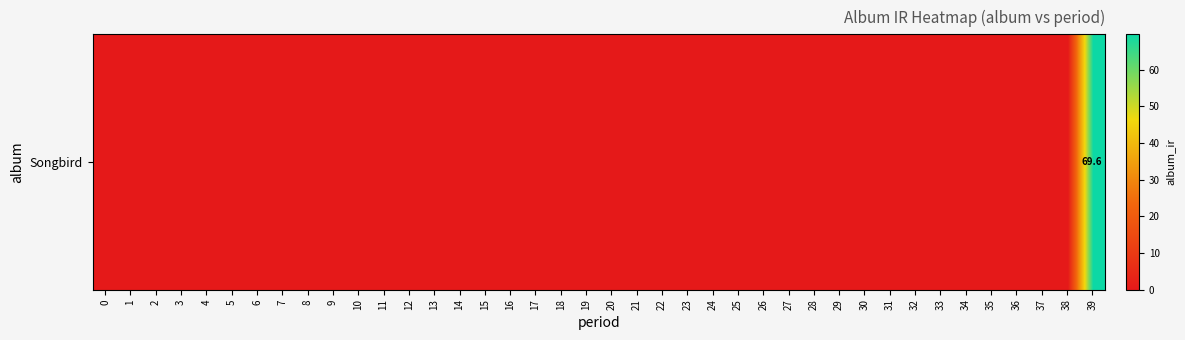

What is the average value?

1.7